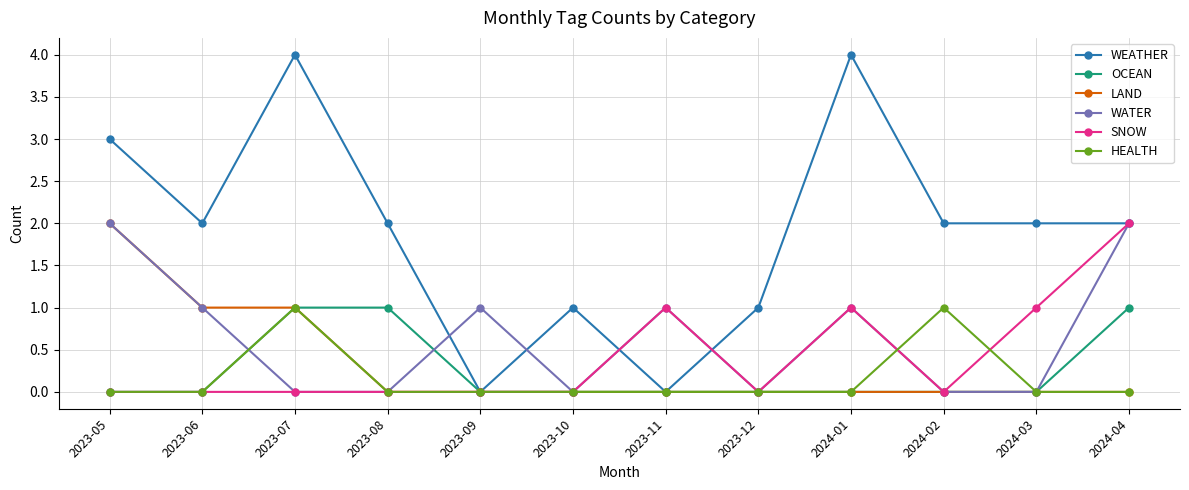

What position from the right is 2024-04?

1